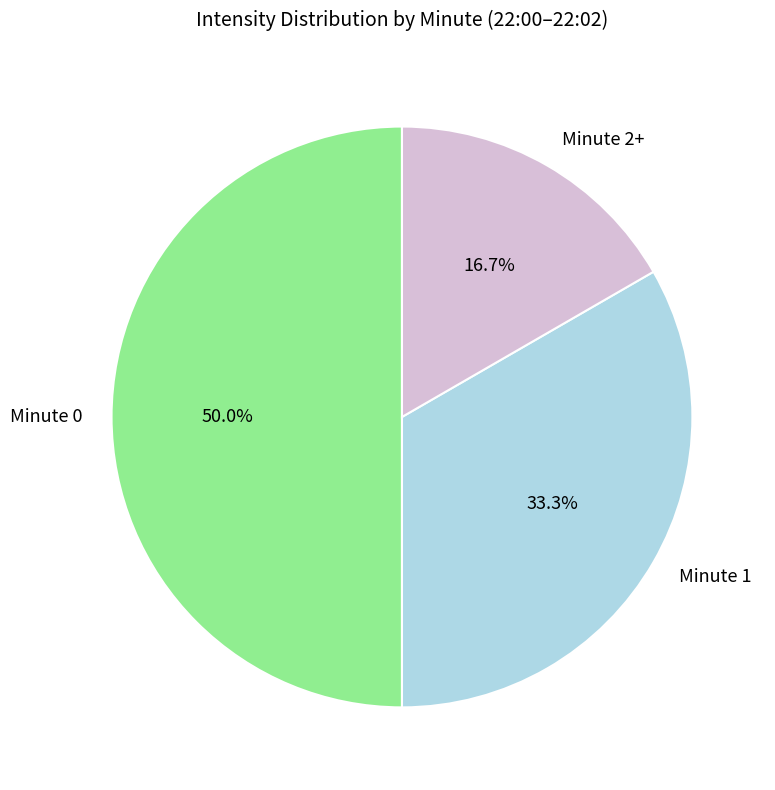

Does Minute 1 account for over 50% of the chart?

No